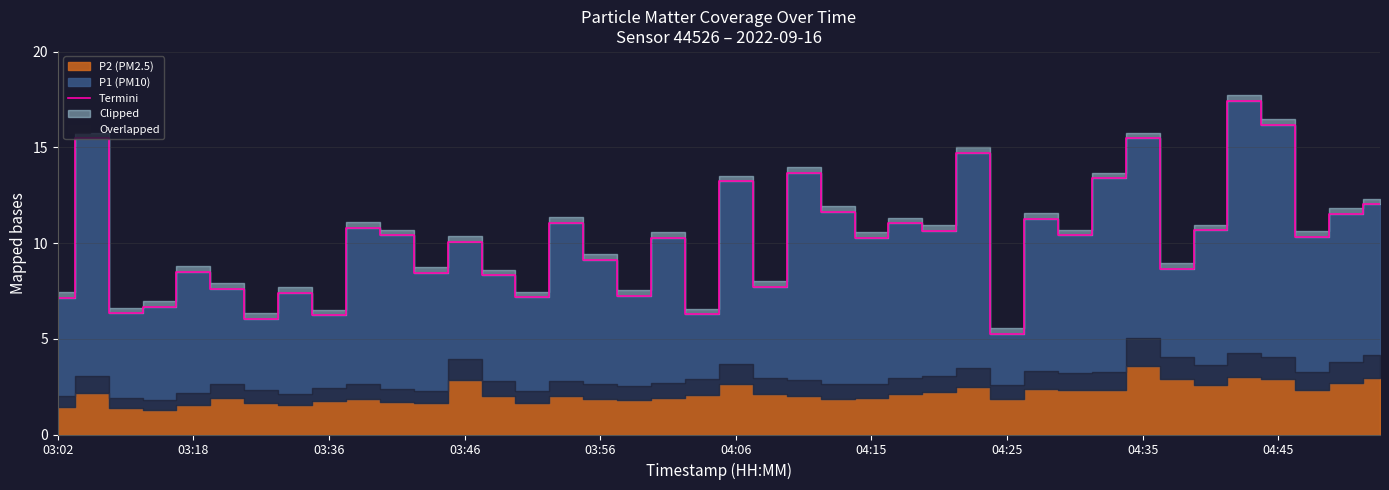

Between 31 and 22, which is larger?

22